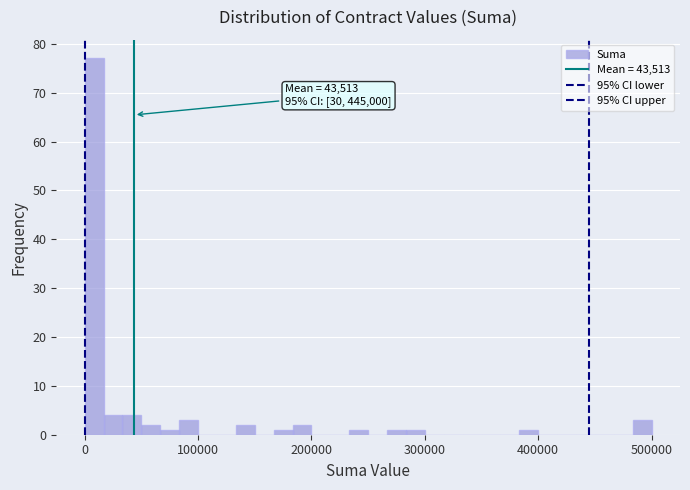

Around what value on the x-axis is the tallest bar? Give the approximate position of its centre, as read against the axis.

10000